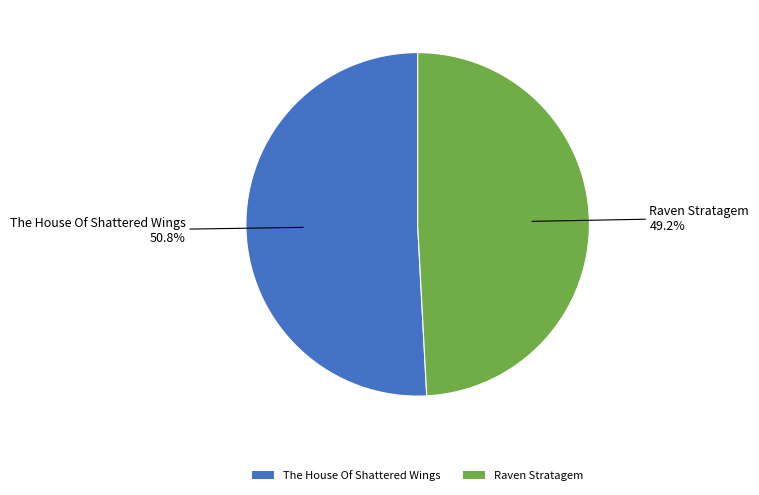

What is the ratio of the value at The House Of Shattered Wings to the value at Raven Stratagem?

1.0